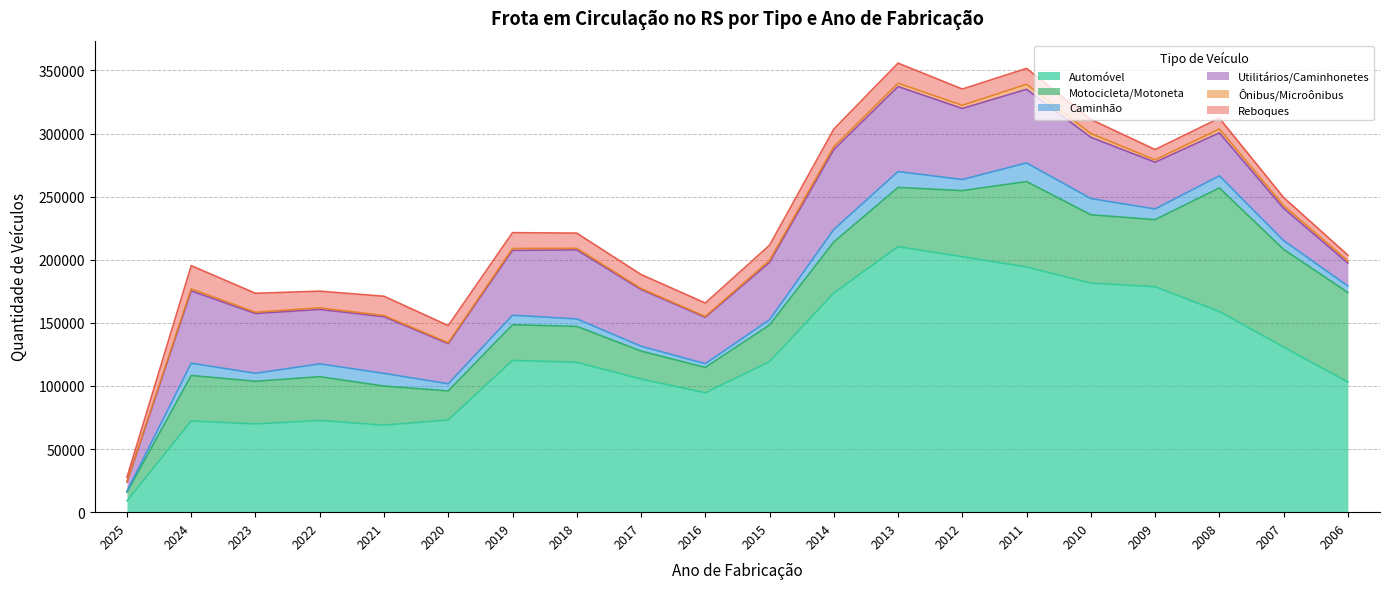

Is the value of Reboques at 2007 greater than the value of Automóvel at 2012?

No